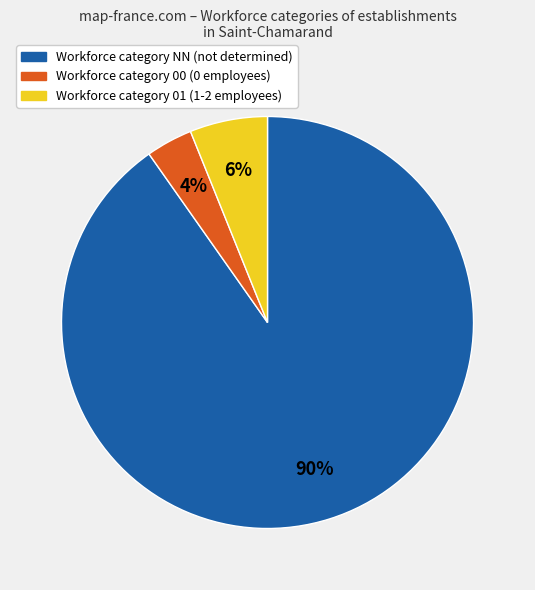

What is the smallest slice in the pie chart?

Workforce category 00 (0 employees)